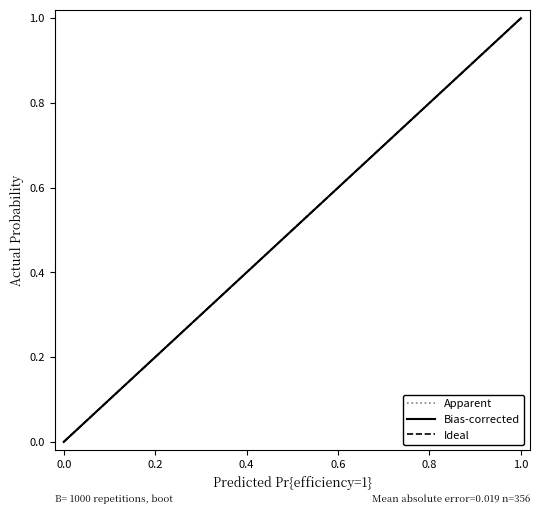

Reading left to right, list all the values displayed in this chart.

Apparent: 0.0	0.1	0.4	0.5	0.7	0.8	0.8	0.8	0.8	0.8	0.9	1.0	1.0	1.0
Bias-corrected: 0.0	0.2	0.3	0.3	0.4	0.4	0.5	0.5	0.6	0.7	0.8	0.8	0.9	1.0
Ideal: 0.0	0.1	0.2	0.2	0.3	0.4	0.5	0.5	0.6	0.7	0.8	0.8	0.9	1.0